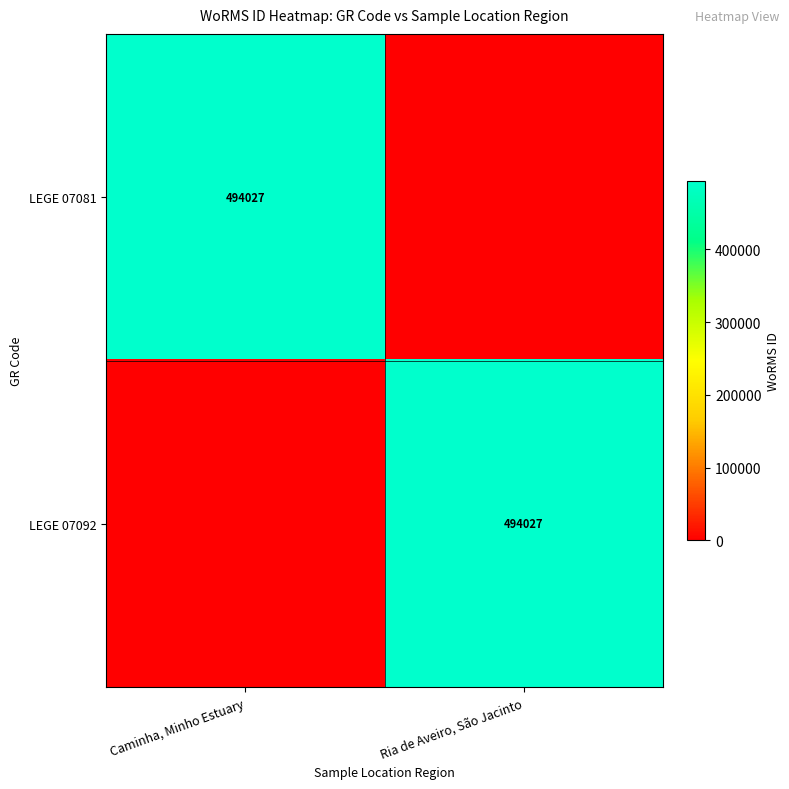

True or false: LEGE 07081 has a value of 201017 at Caminha, Minho Estuary.

False